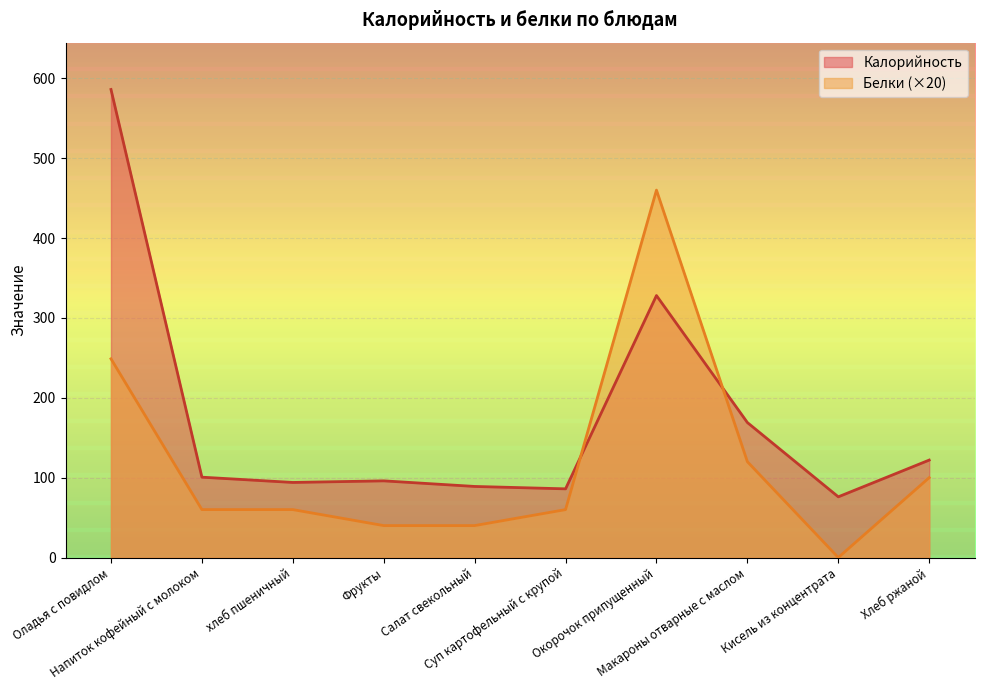

What is the sum of the Калорийность values at Салат свекольный and Оладья с повидлом?

675.0